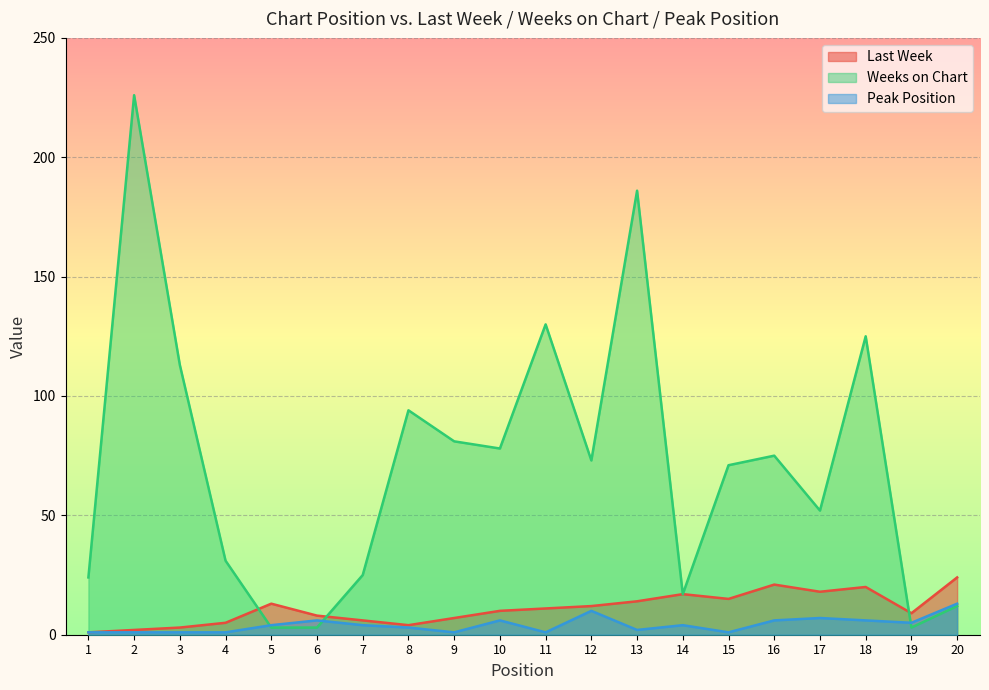

The Last Week series shows 20 at 13. True or false?

False